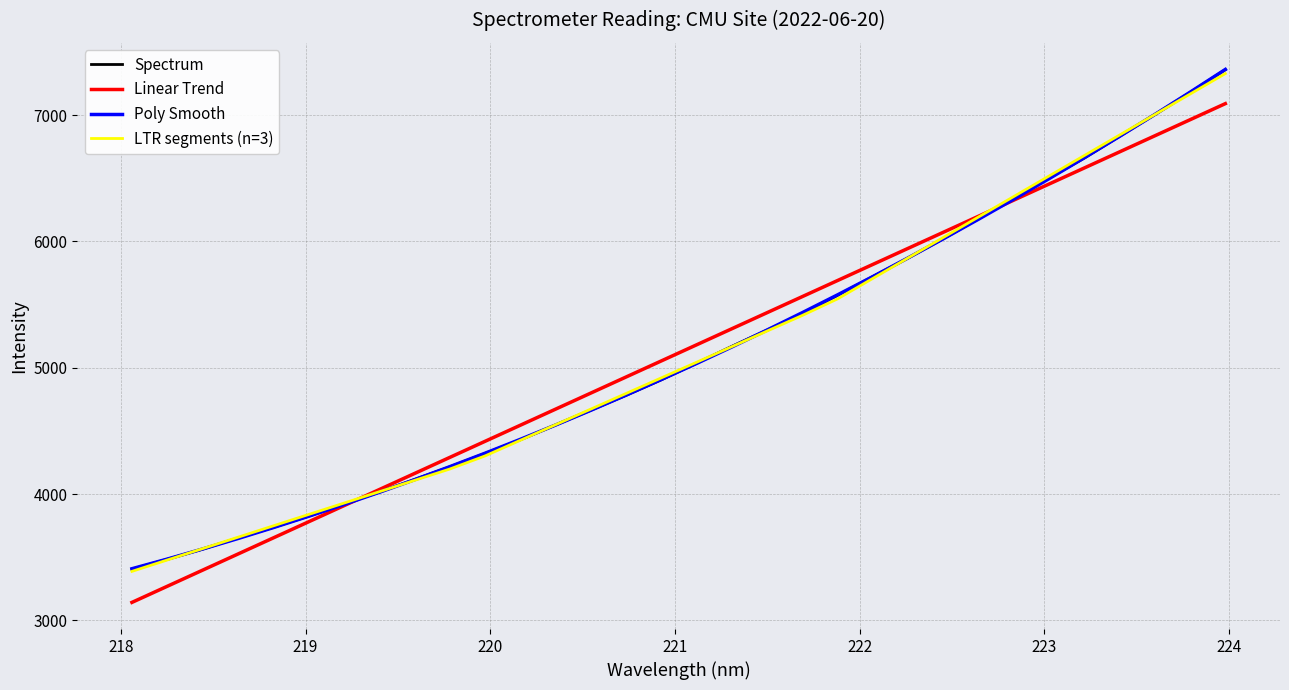

What is the minimum value for Spectrum?

3405.4